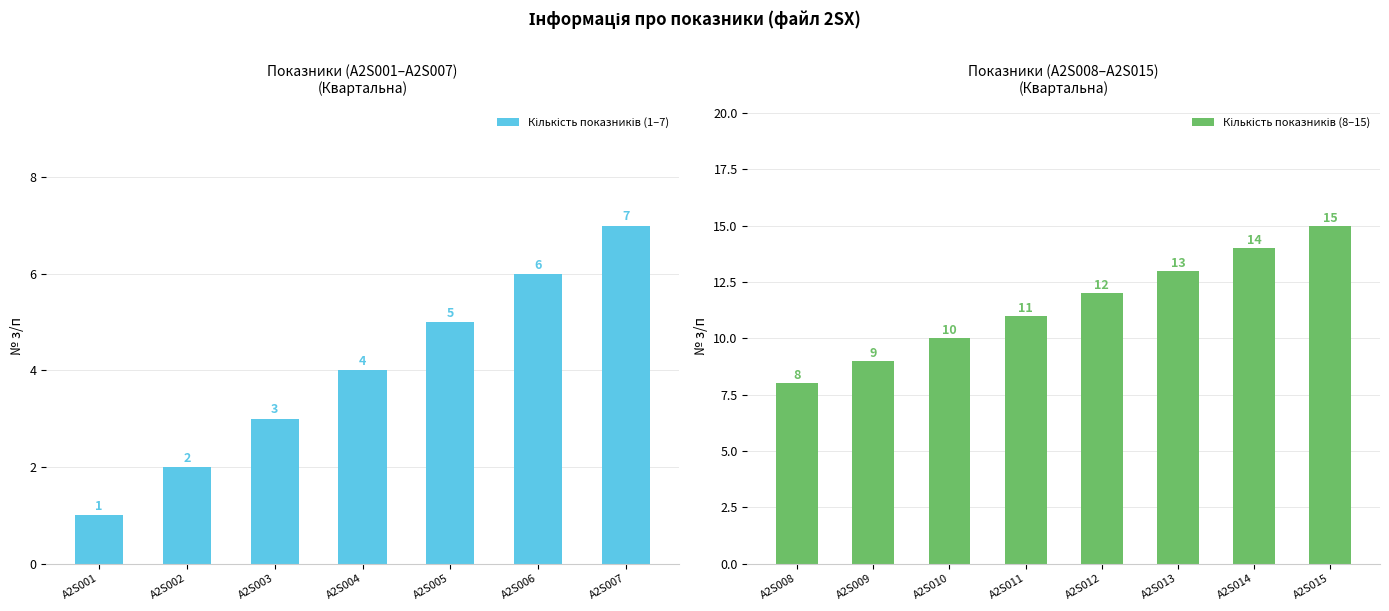

What is the average value?

8